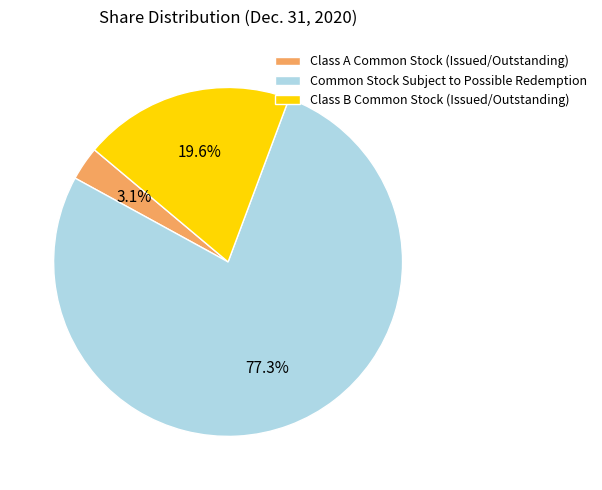

How many segments does this pie chart have?

3